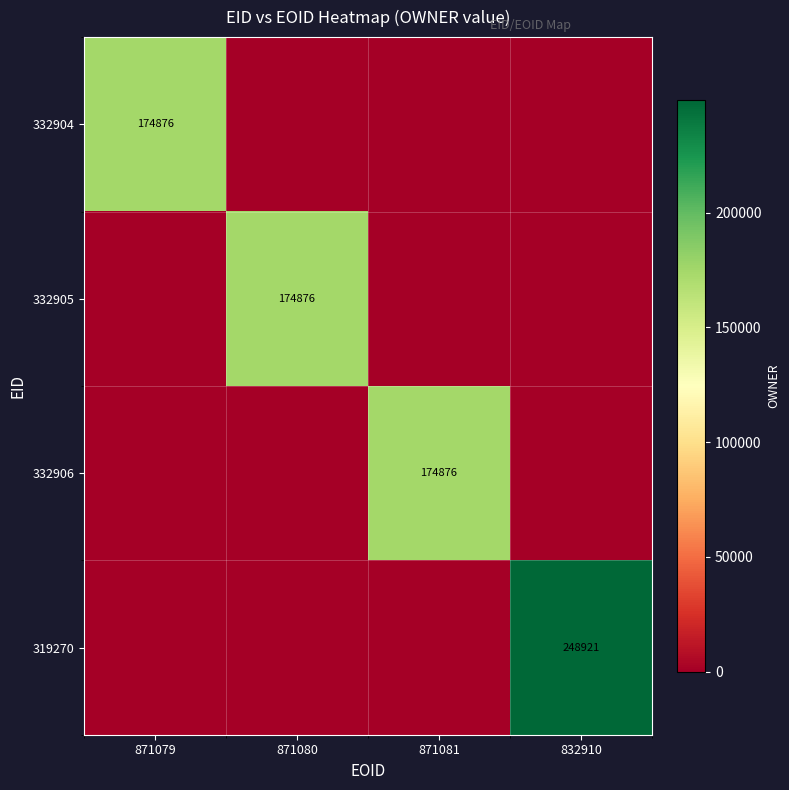

Which series has the largest range (max minus min)?

319270